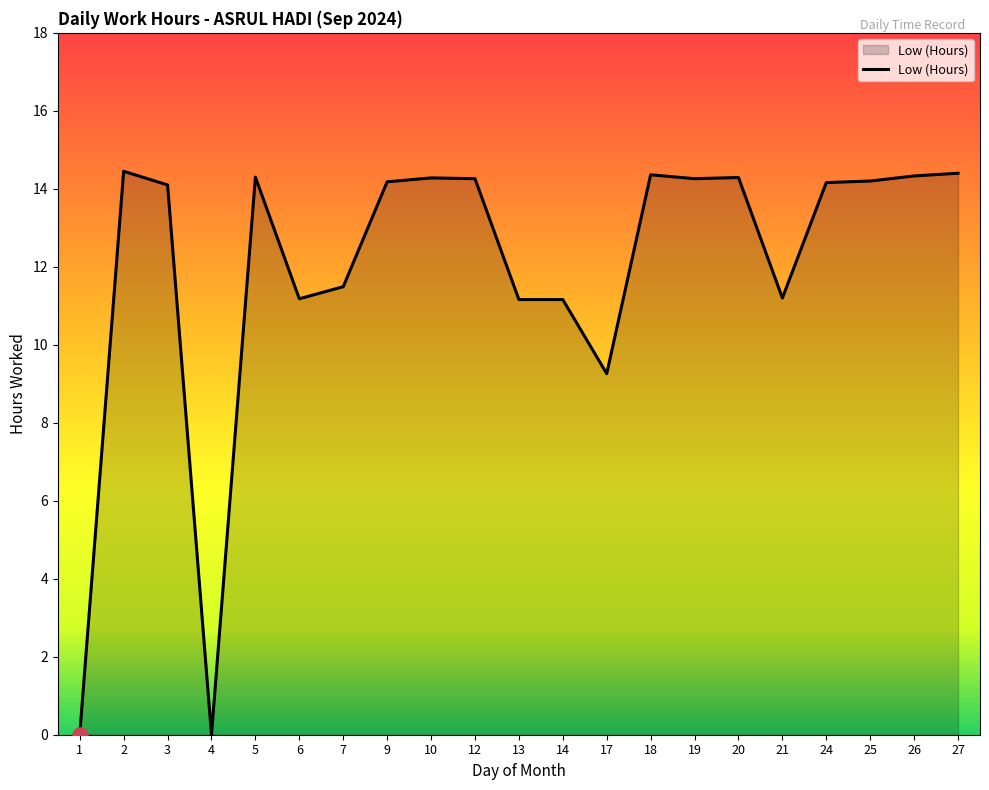

What is the change in value from 21 to 25?

+3.0